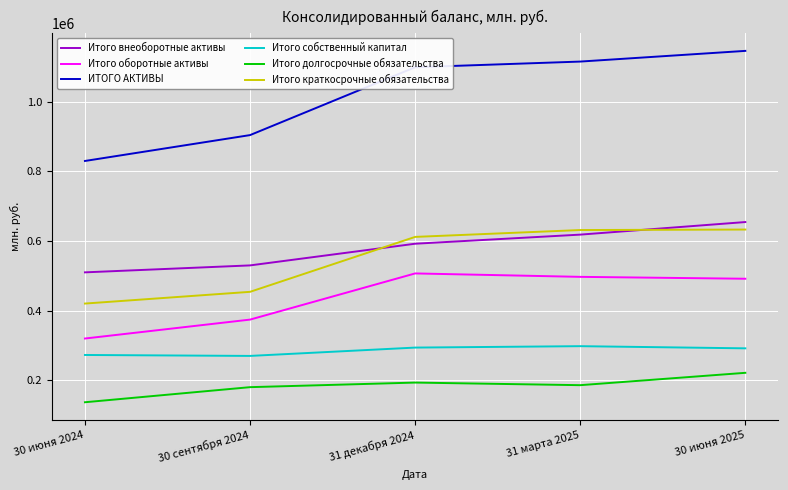

Read the Итого долгосрочные обязательства value at 31 декабря 2024, to the nearest 50.

193300